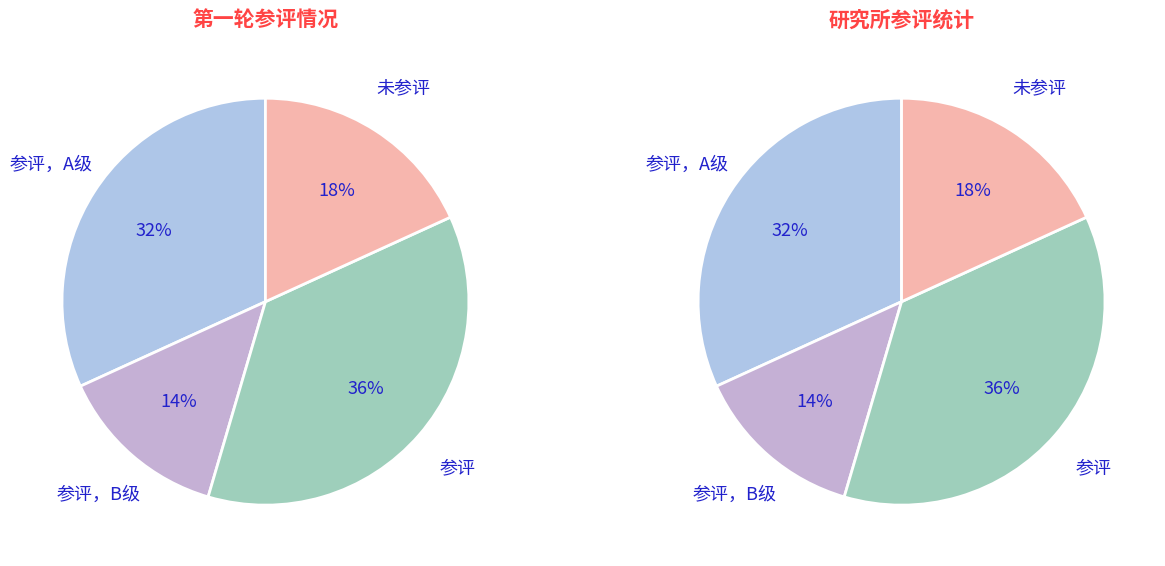

Which has a higher value, 未参评 or 参评?

参评